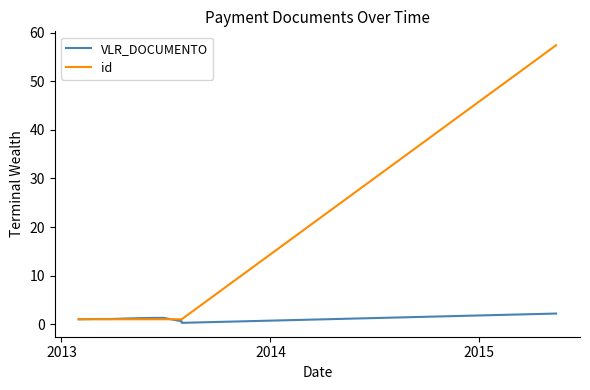

Is the value of VLR_DOCUMENTO at 5 greater than the value of id at 2012?

Yes